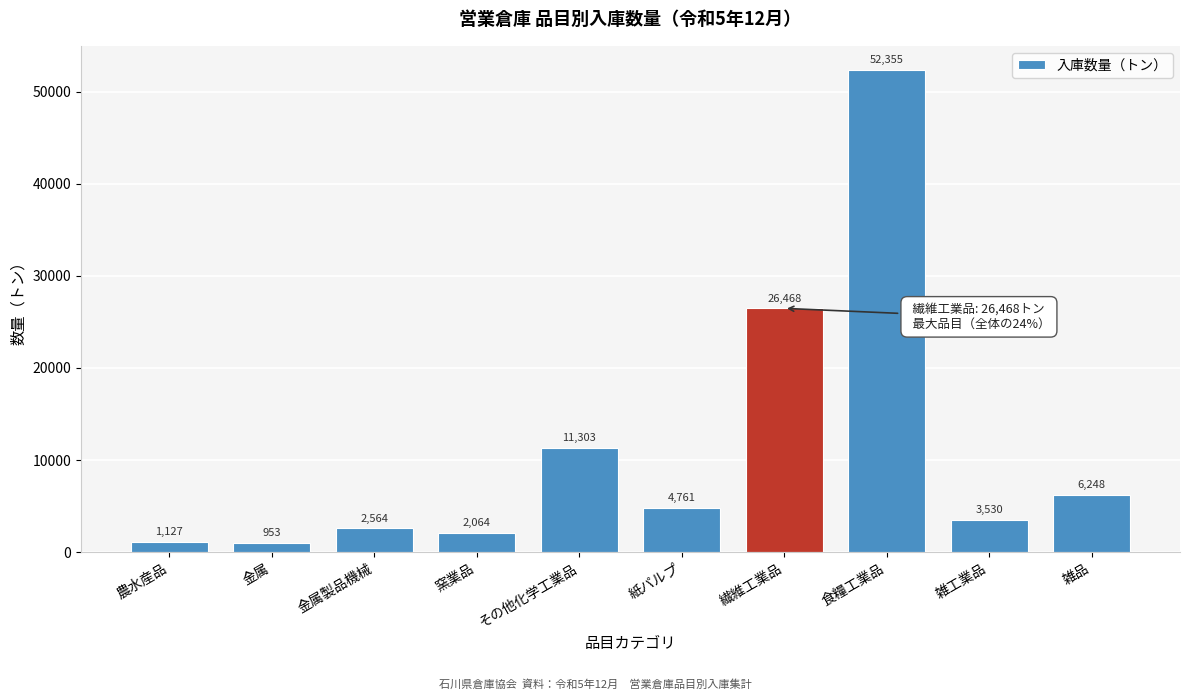

Approximately how many times larger is the value at 金属製品機械 compared to 雑工業品?

0.7